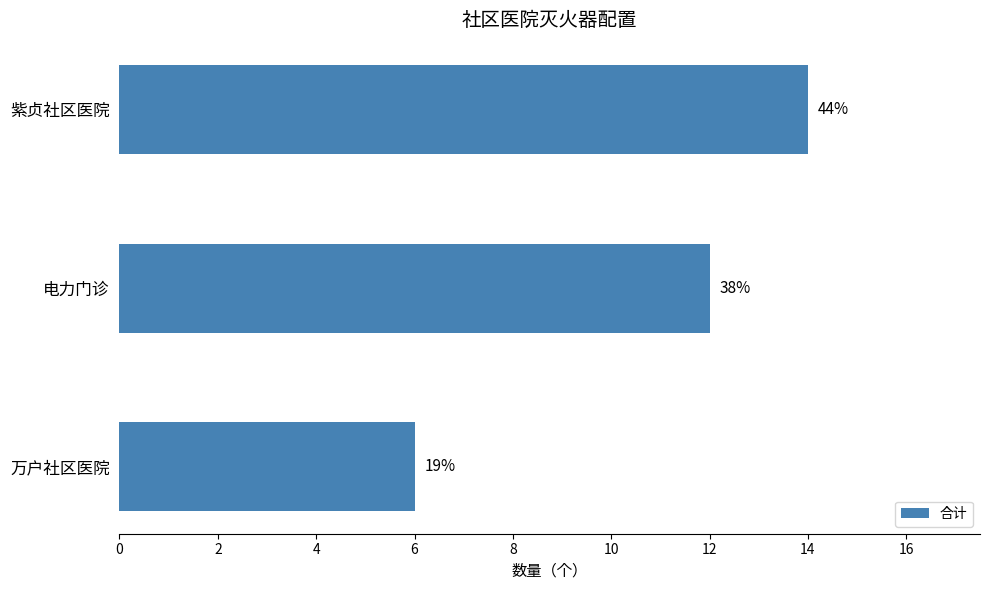

How many bars are there in total?

3